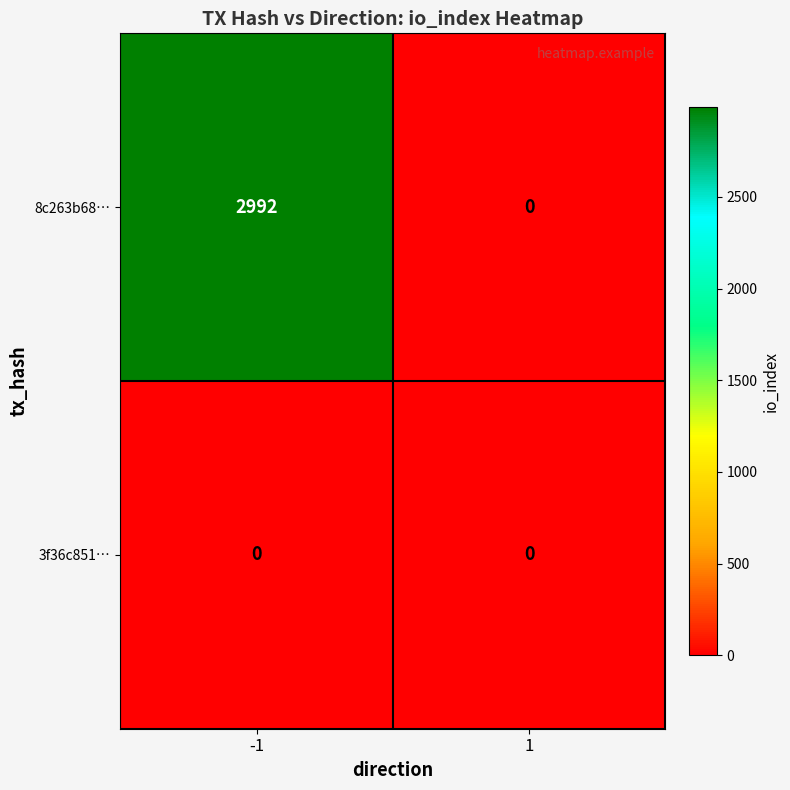

What is the average value of the 8c263b68… series?

1496